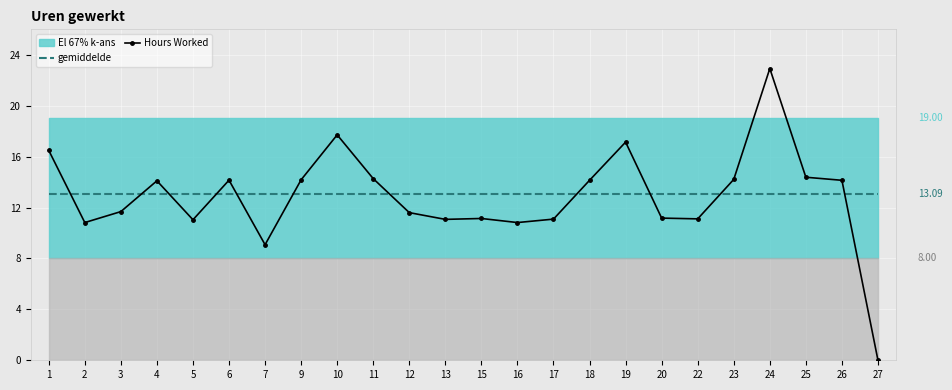

Reading left to right, extract all data points from this chart.

gemiddelde: 1=13.1	2=13.1	3=13.1	4=13.1	5=13.1	6=13.1	7=13.1	9=13.1	10=13.1	11=13.1	12=13.1	13=13.1	15=13.1	16=13.1	17=13.1	18=13.1	19=13.1	20=13.1	22=13.1	23=13.1	24=13.1	25=13.1	26=13.1	27=13.1
Hours Worked: 1=16.5	2=10.8	3=11.7	4=14.1	5=11.0	6=14.2	7=9.1	9=14.2	10=17.7	11=14.3	12=11.6	13=11.1	15=11.1	16=10.8	17=11.1	18=14.1	19=17.1	20=11.2	22=11.1	23=14.2	24=22.9	25=14.4	26=14.1	27=0.0